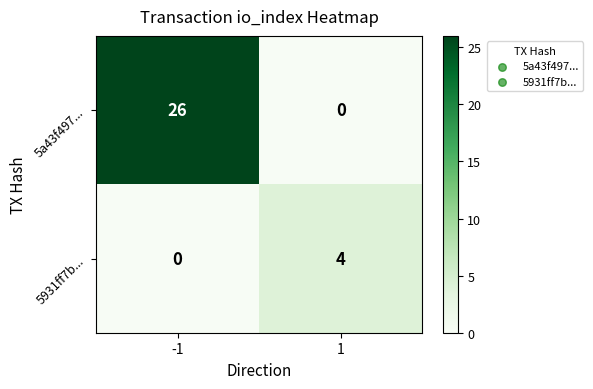

Rank the series by their maximum value, from lowest to highest.

5931ff7b..., 5a43f497...